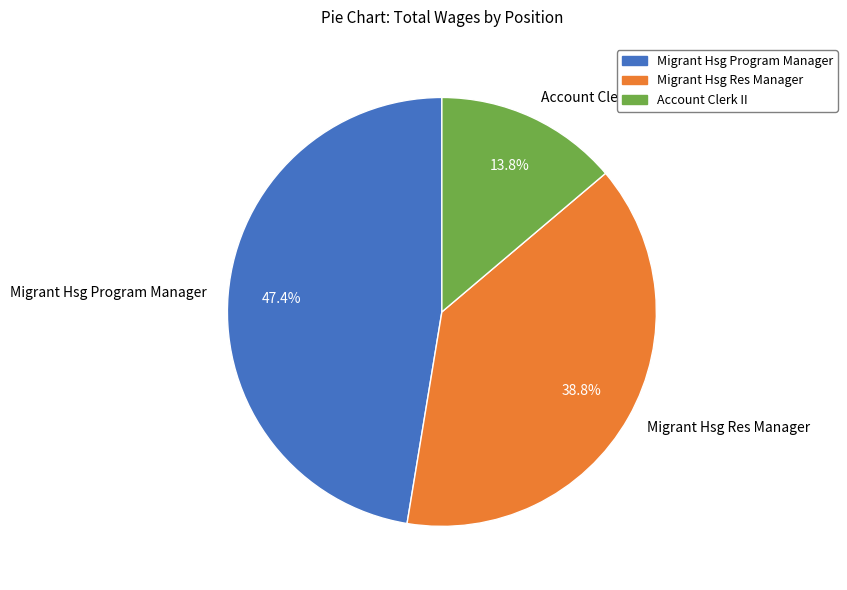

What is the smallest slice in the pie chart?

Account Clerk II